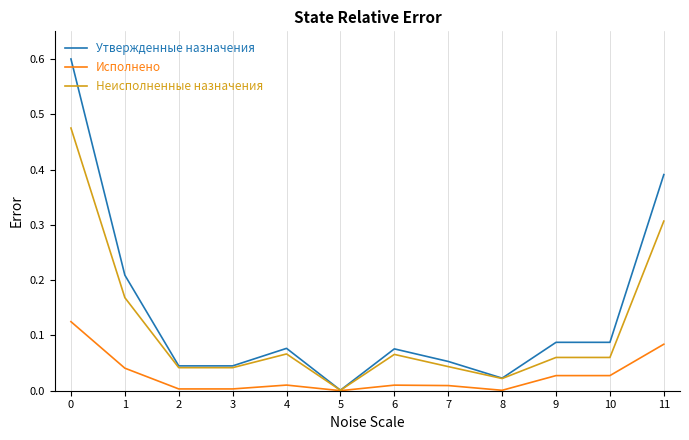

At 10, list the series in order from largest to smallest.

Утвержденные назначения, Неисполненные назначения, Исполнено